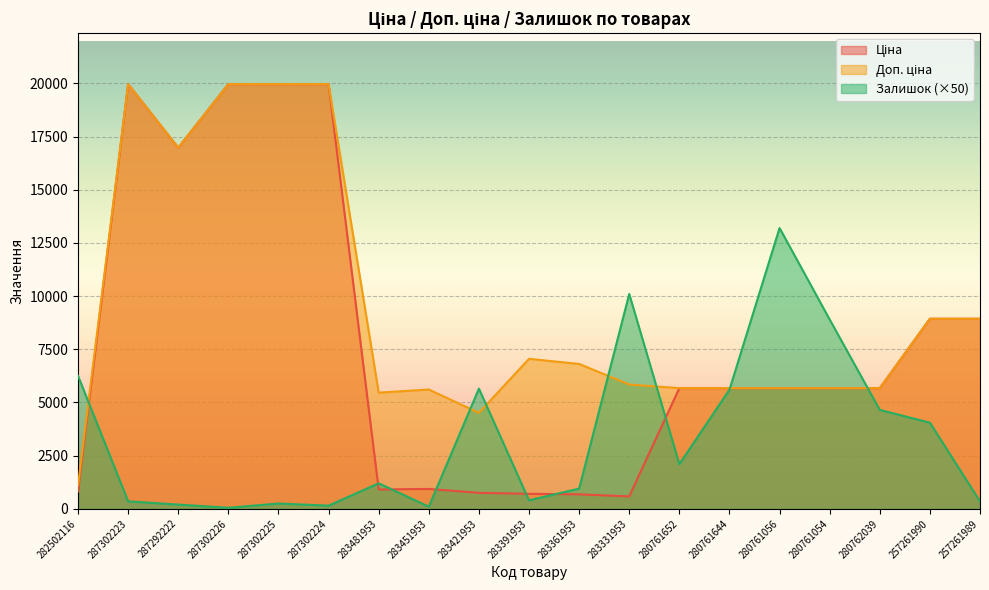

List the labels in order of Ціна value, smallest first.

283331953, 283361953, 283391953, 283421953, 282502116, 283481953, 283451953, 280761652, 280761644, 280761056, 280761054, 280762039, 257261990, 257261989, 287292222, 287302223, 287302226, 287302225, 287302224